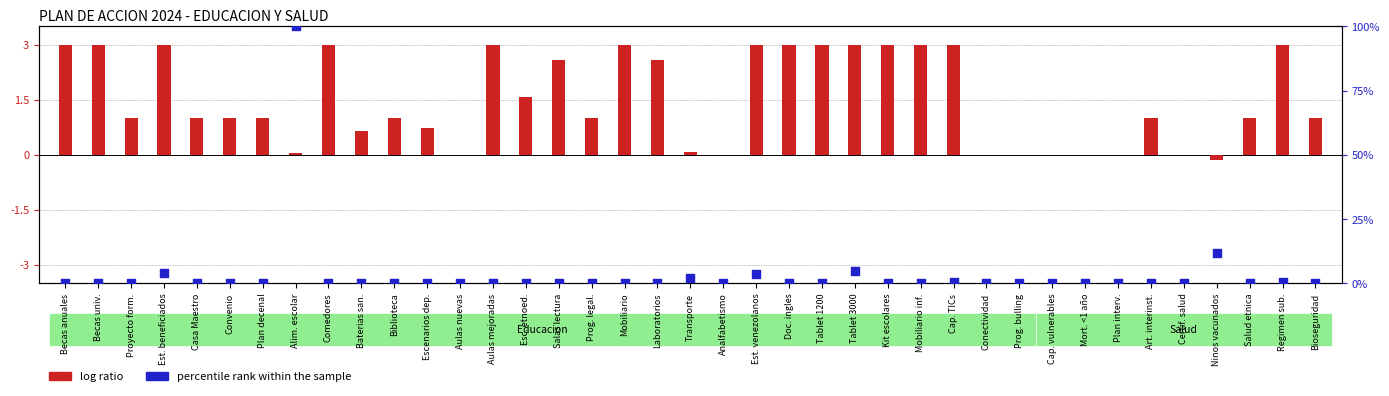

Between Becas anuales and Comedores, which is larger?

Becas anuales